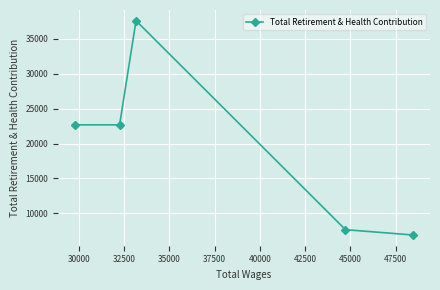

What is the smallest value displayed?

6880